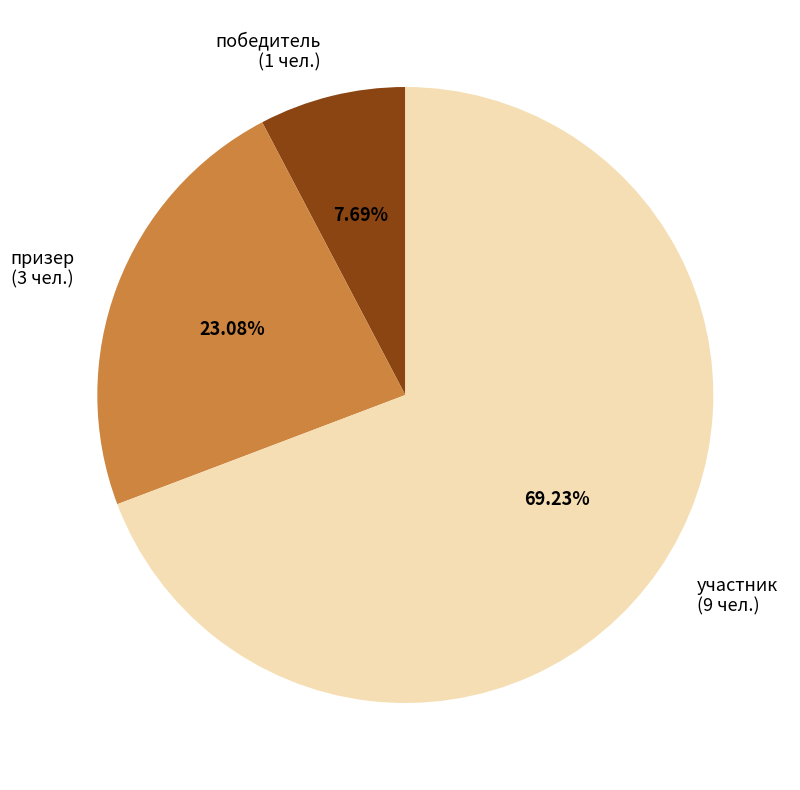

Approximately how many times larger is the value at призер compared to участник?

0.3